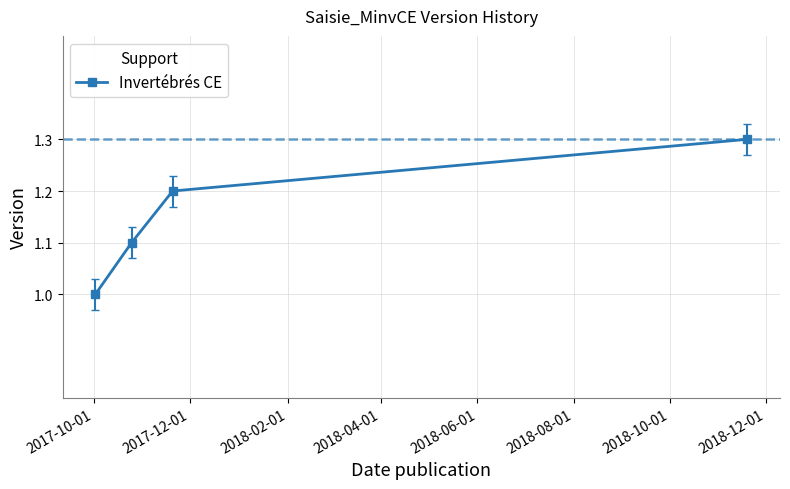

How many values are between 1 and 2?

4